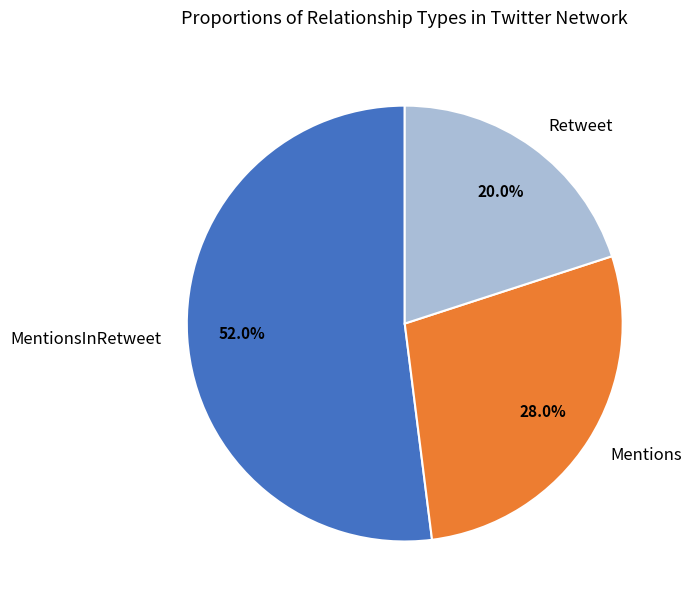

What is the majority slice?

MentionsInRetweet